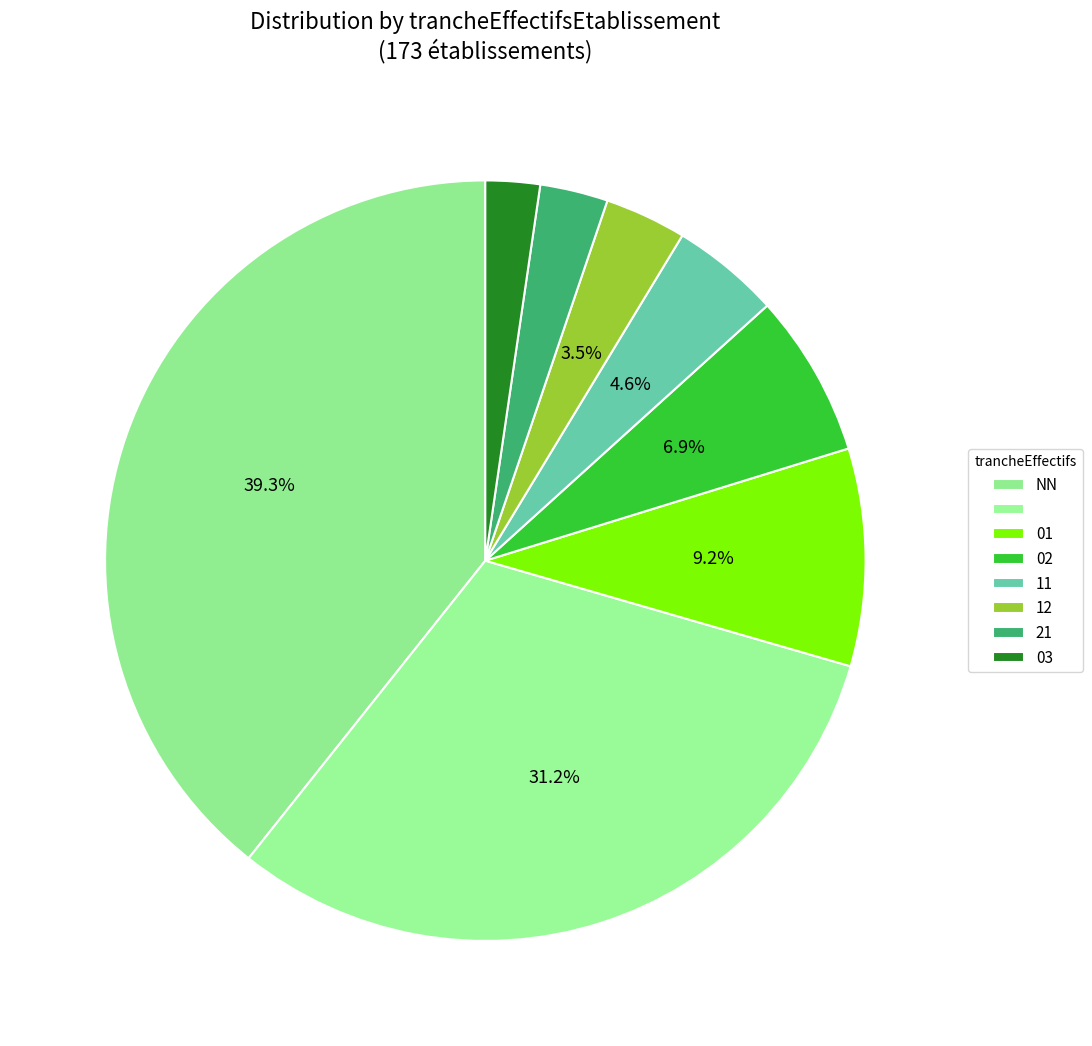

Which slice is the smallest?

03